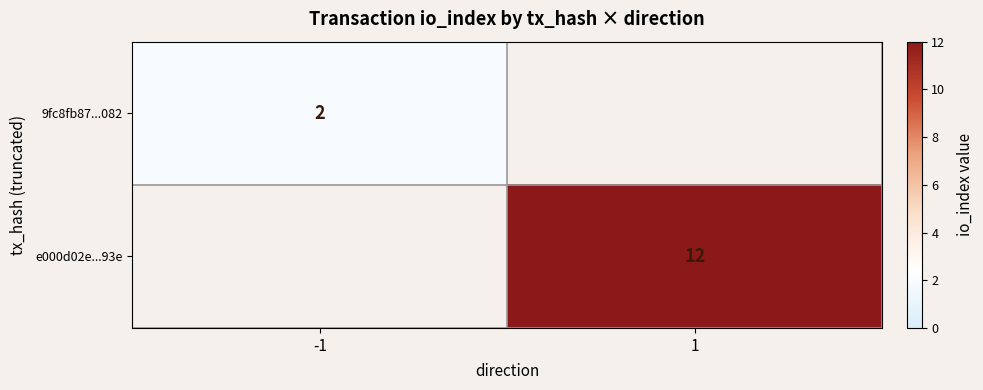

The value of e000d02e...93e at 1 is 4. True or false?

False